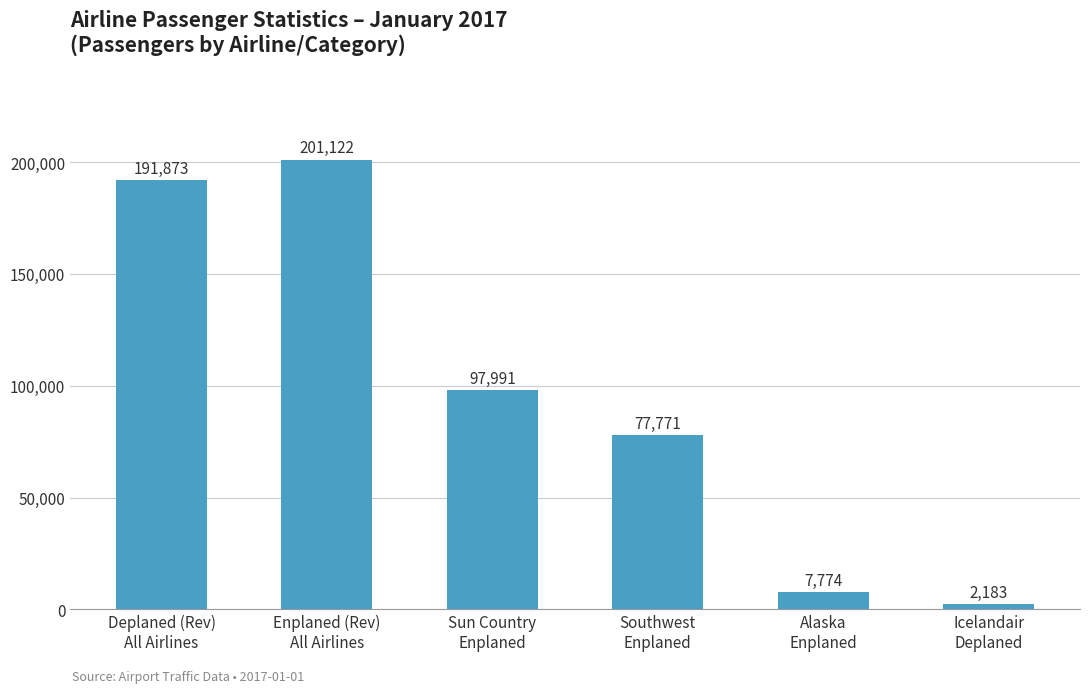

What is the approximate value at Alaska
Enplaned?

7774